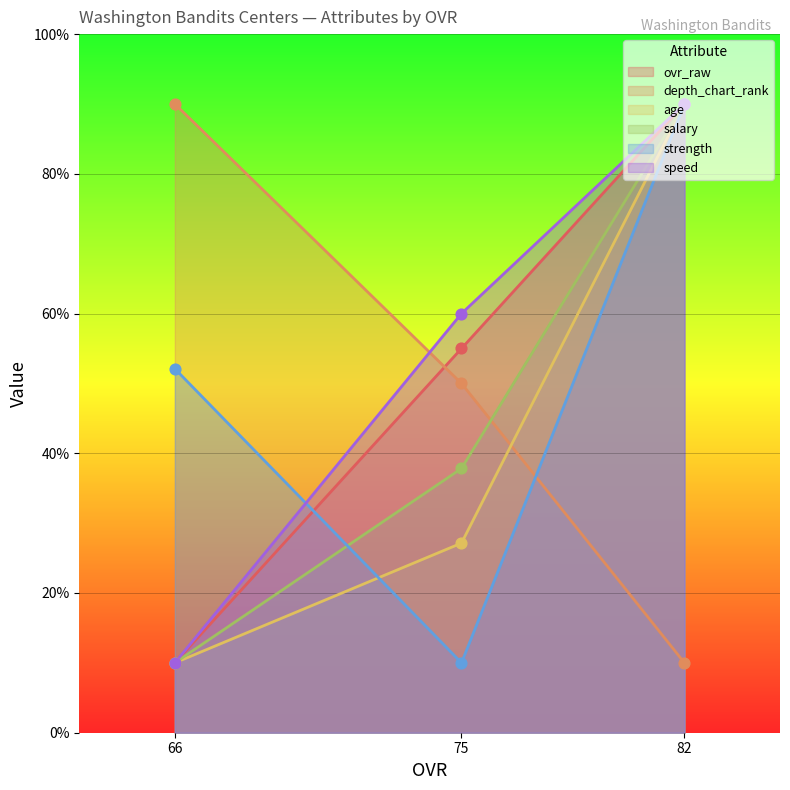

Which series reaches the maximum Y coordinate?

ovr_raw